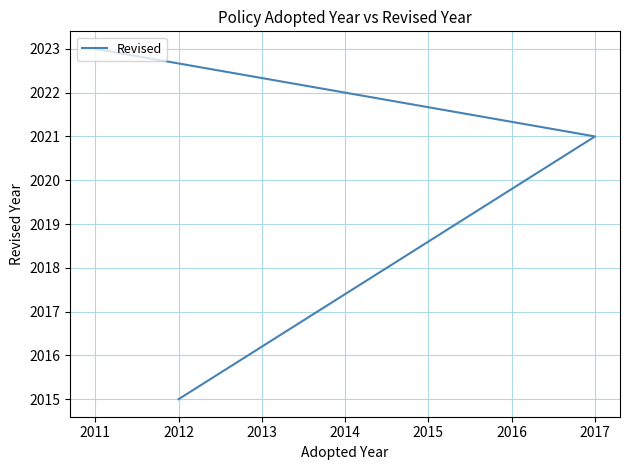

What is the ratio of the value at 2017 to the value at 2012?

1.0